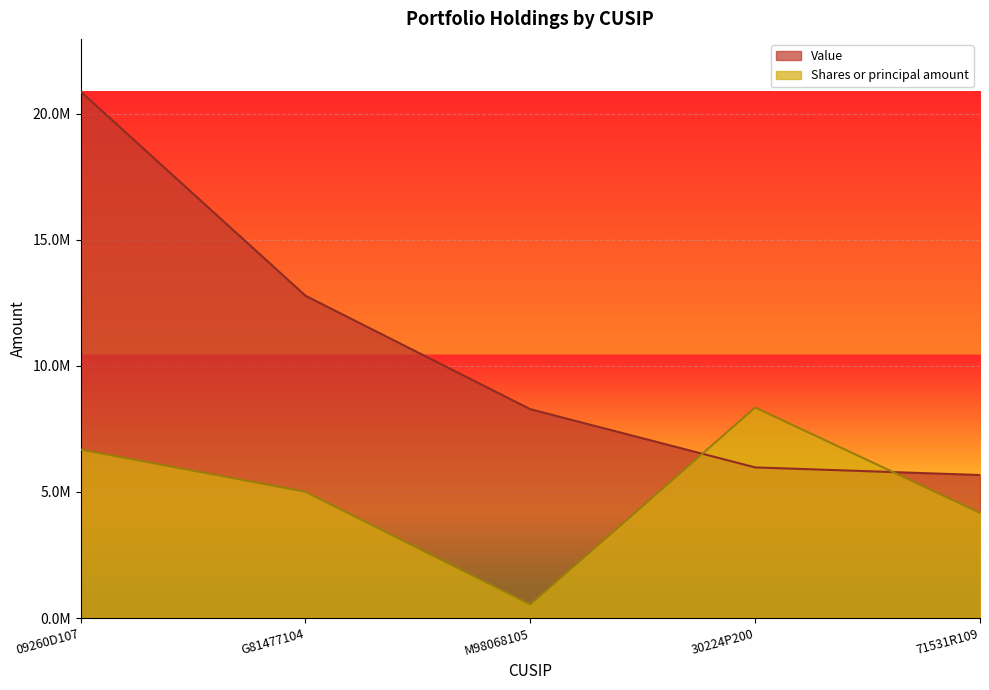

What is the difference between the highest and lowest values at 30224P200?

2377000